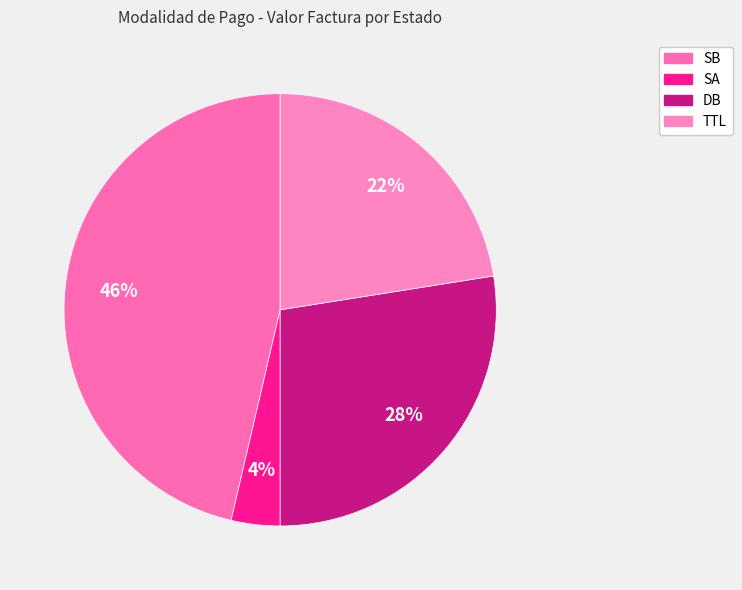

Is it true that DB is 41% of the pie?

False